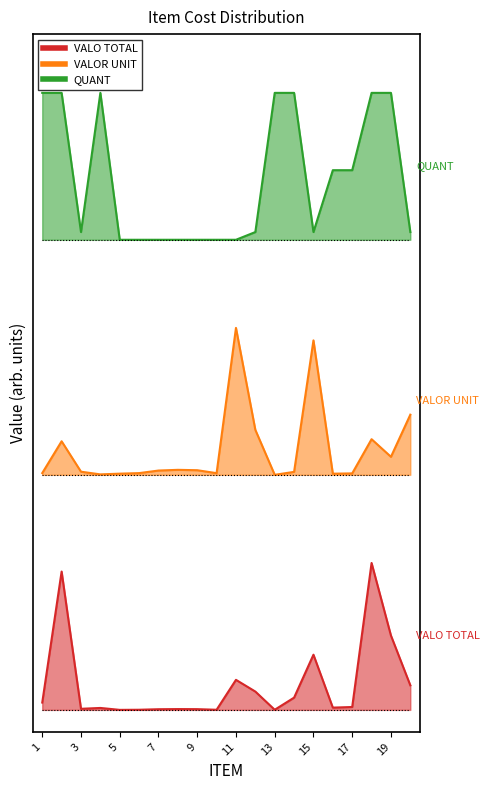

Read the VALOR UNIT value at 9.

1.6